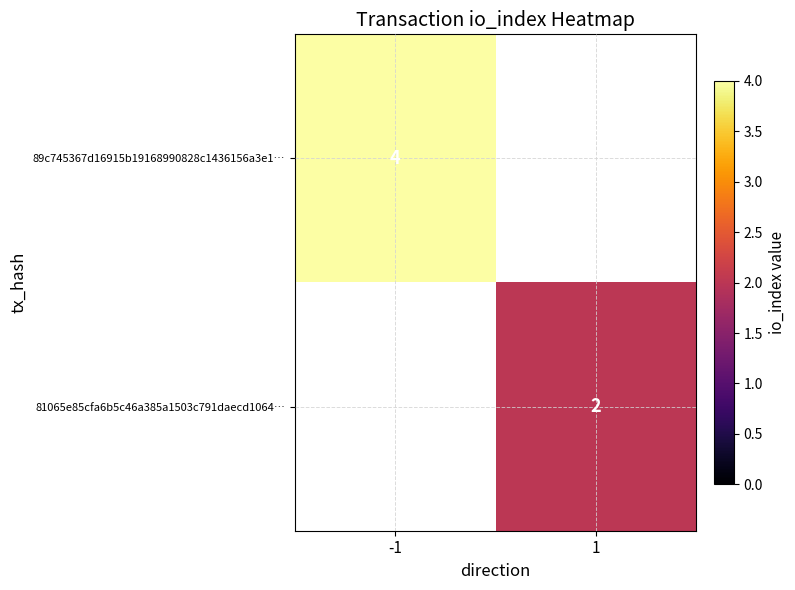

What is the spread (max minus min) of values at 1?

2